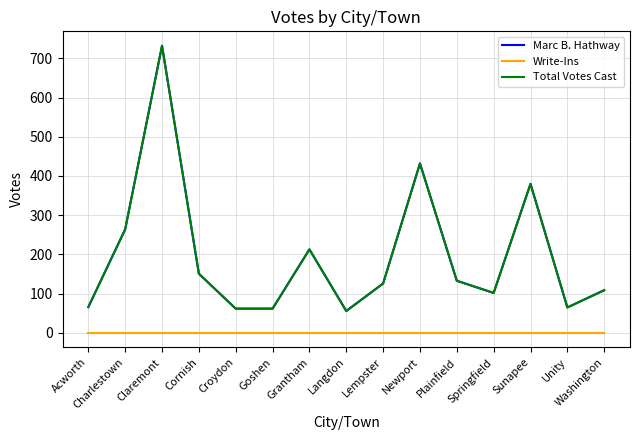

What is the value of the Total Votes Cast point at the 11th from the left?

133